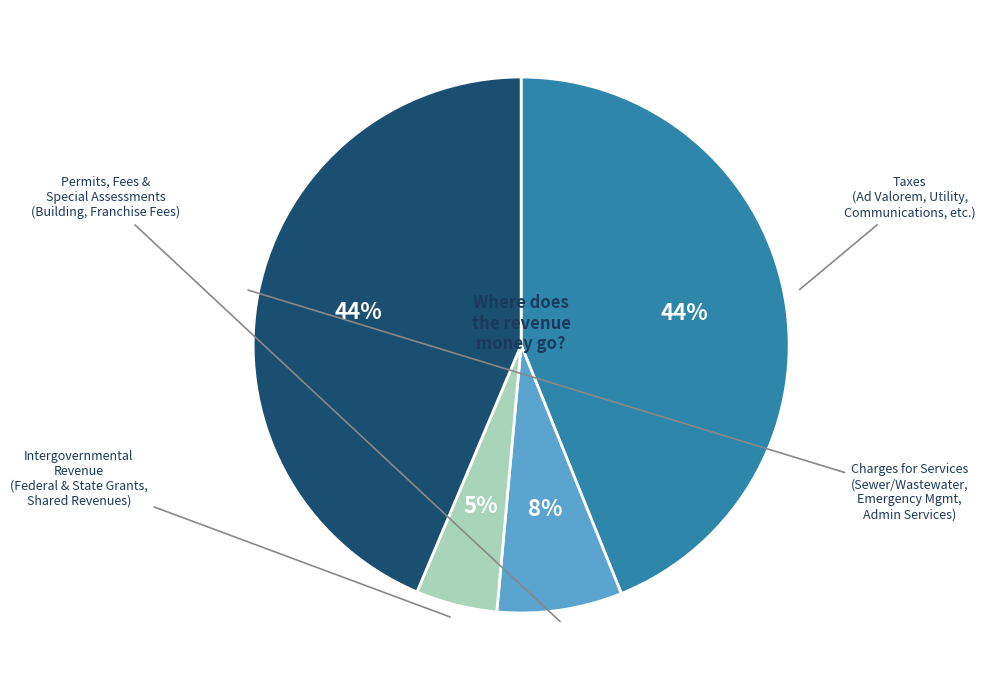

To the nearest percent, what is the difference between the Intergovernmental Revenue and Charges for Services slice percentages?

39%